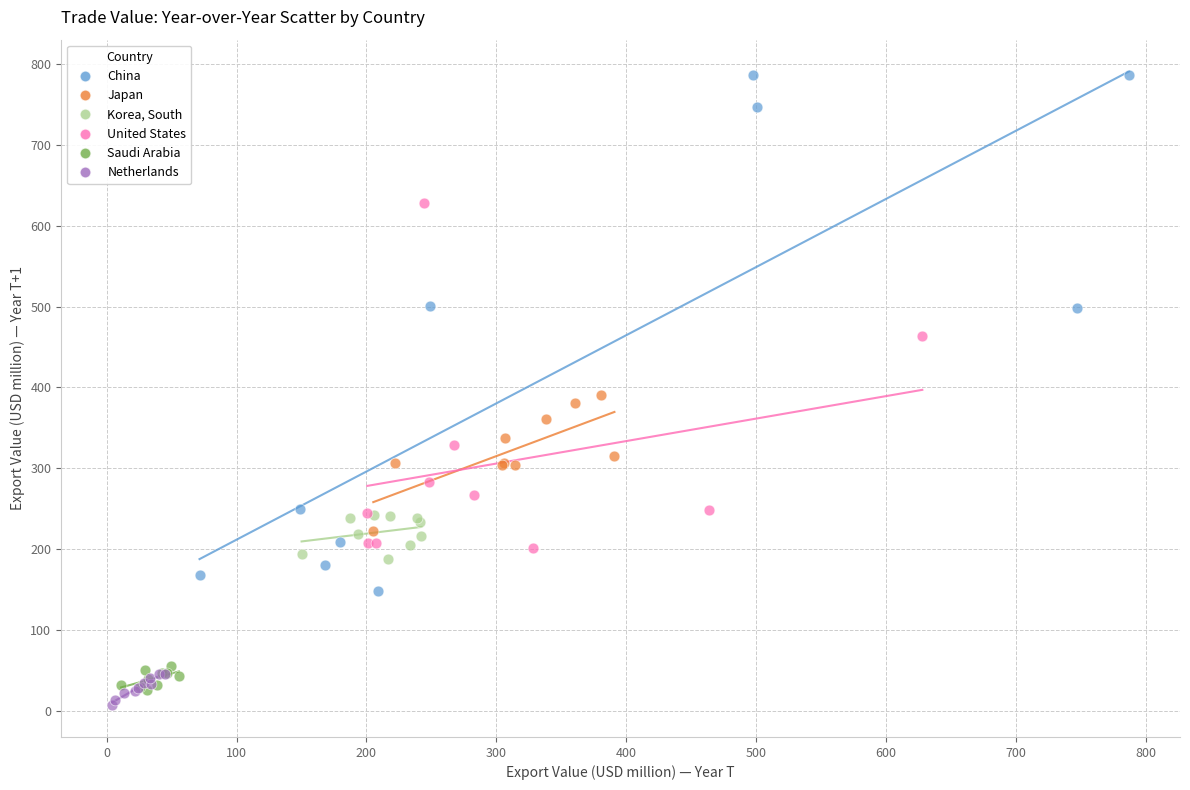

Which series contains the lowest Y value?

Netherlands